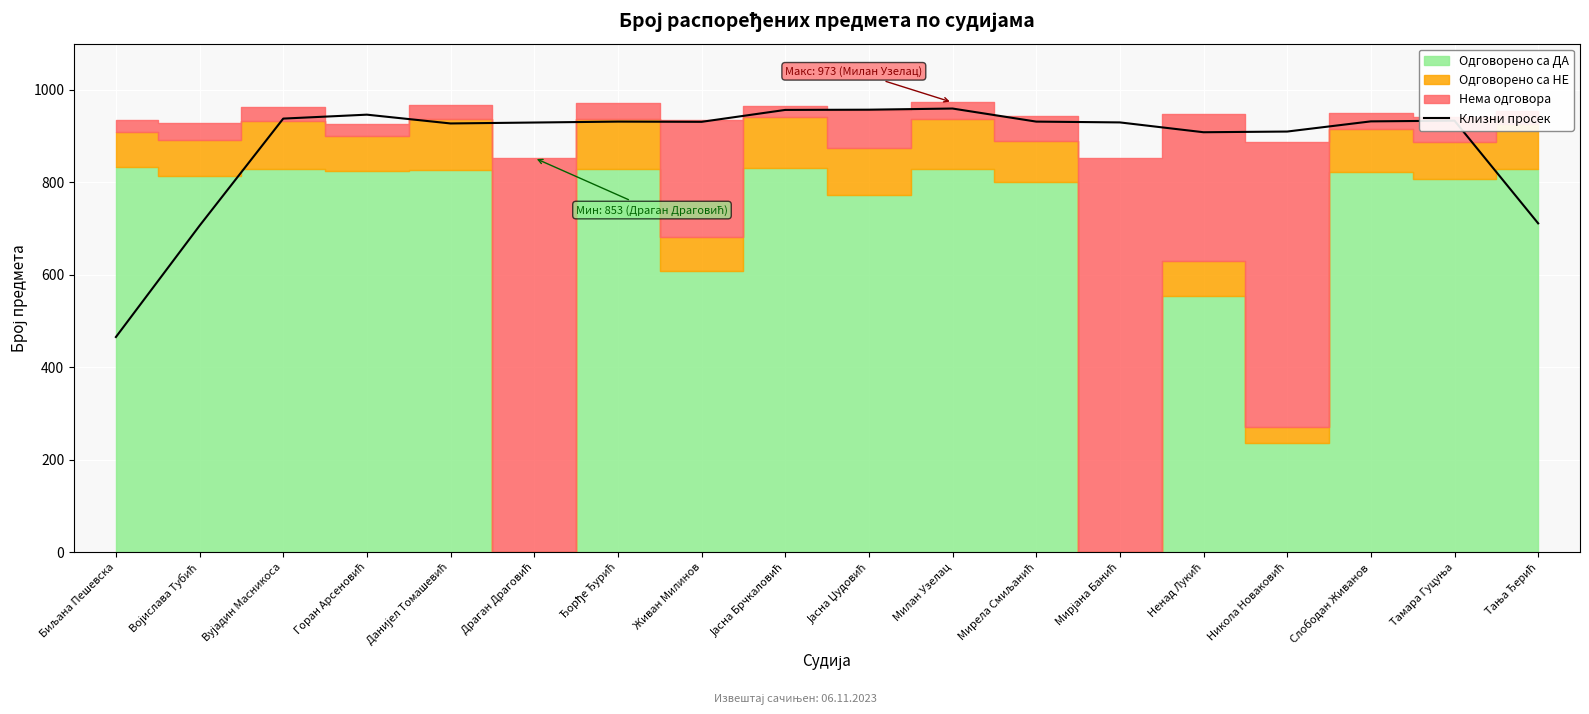

Reading right to left, what are all the values shown in this chart?

711.5	933.5	932.0	910.0	908.5	929.8	931.5	959.8	957.2	956.8	931.0	931.5	929.5	927.5	946.5	938.0	706.5	465.8